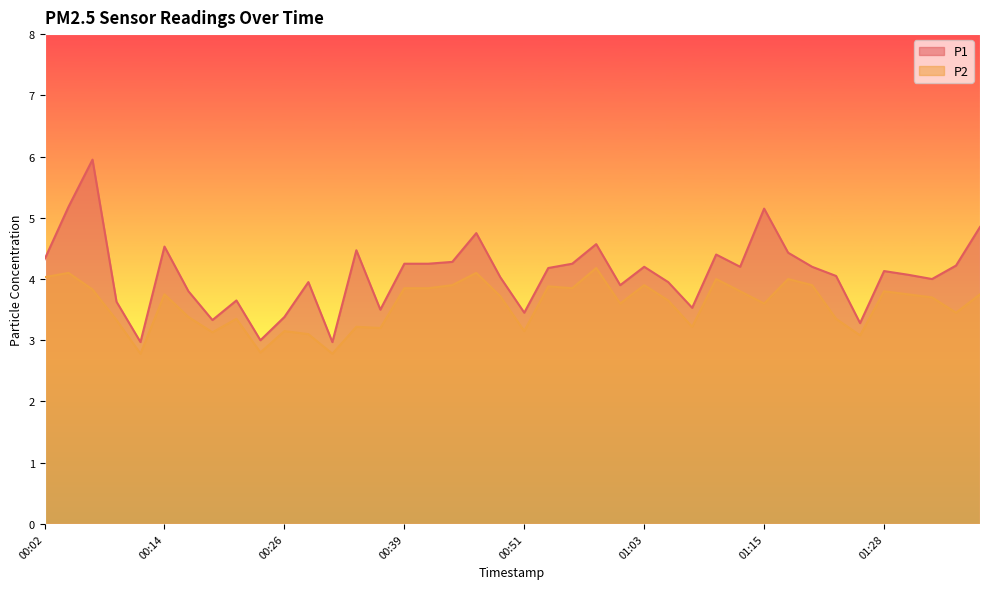

In P2, how many points are higher than both neighbors (excluding endpoints)?

12